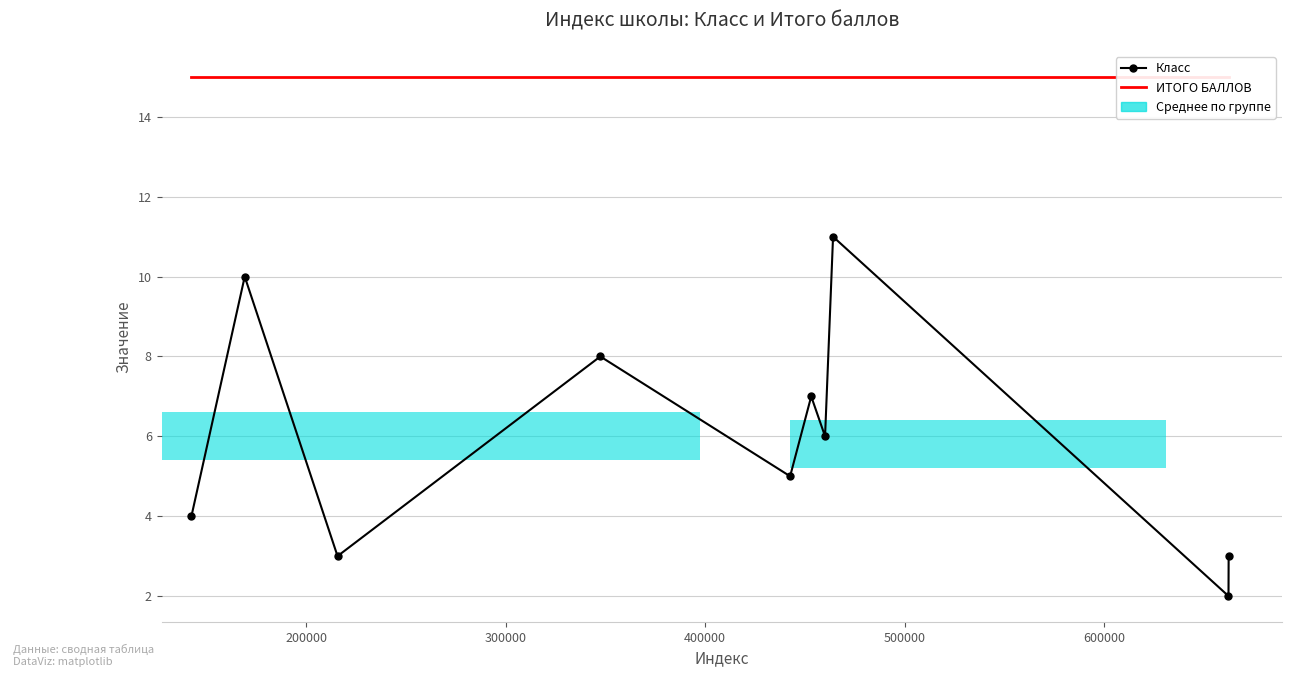

Which series has the largest total across all categories?

ИТОГО БАЛЛОВ